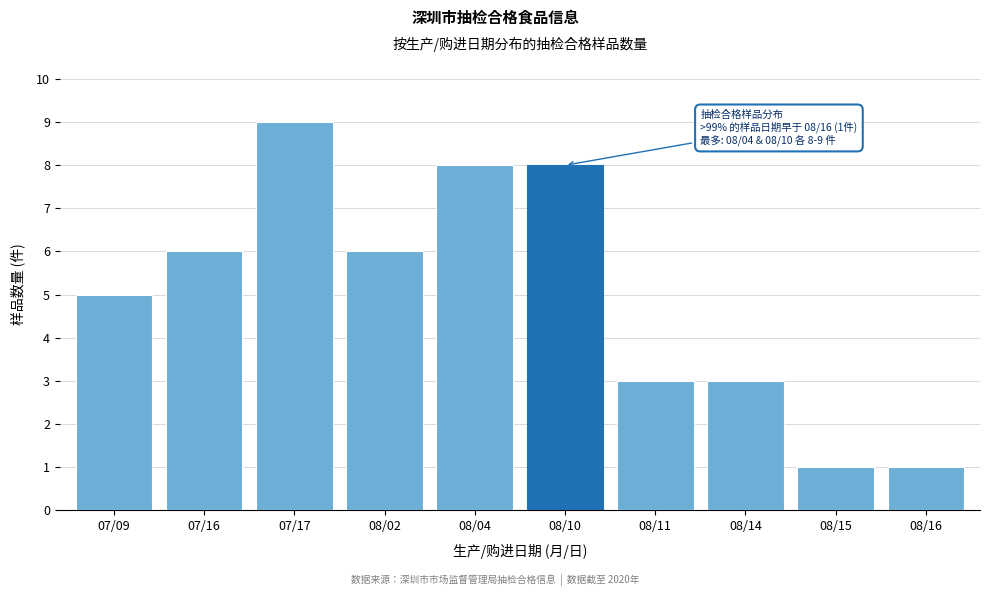

Reading right to left, transcribe all the data shown in this chart.

08/16=1	08/15=1	08/14=3	08/11=3	08/10=8	08/04=8	08/02=6	07/17=9	07/16=6	07/09=5